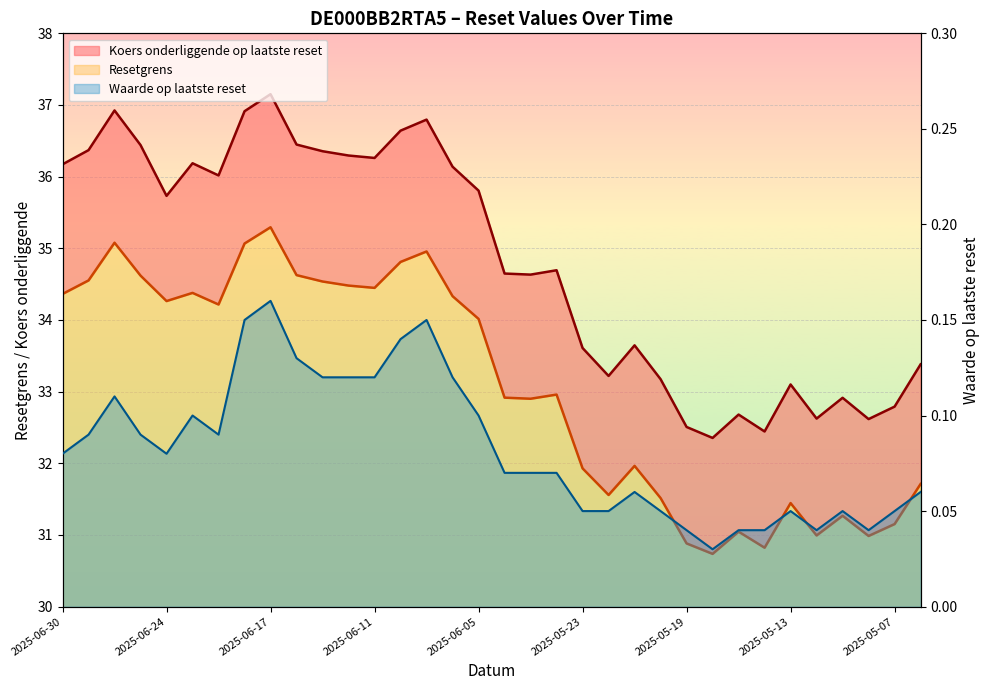

What is the total value across all series at 2025-06-25?

71.2